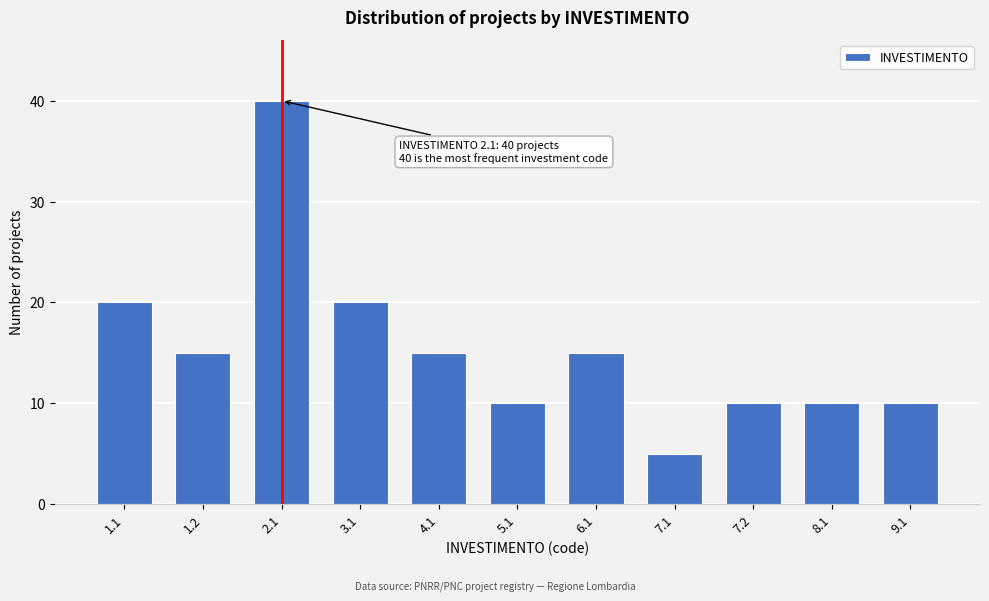

Reading left to right, list all the values displayed in this chart.

20	15	40	20	15	10	15	5	10	10	10